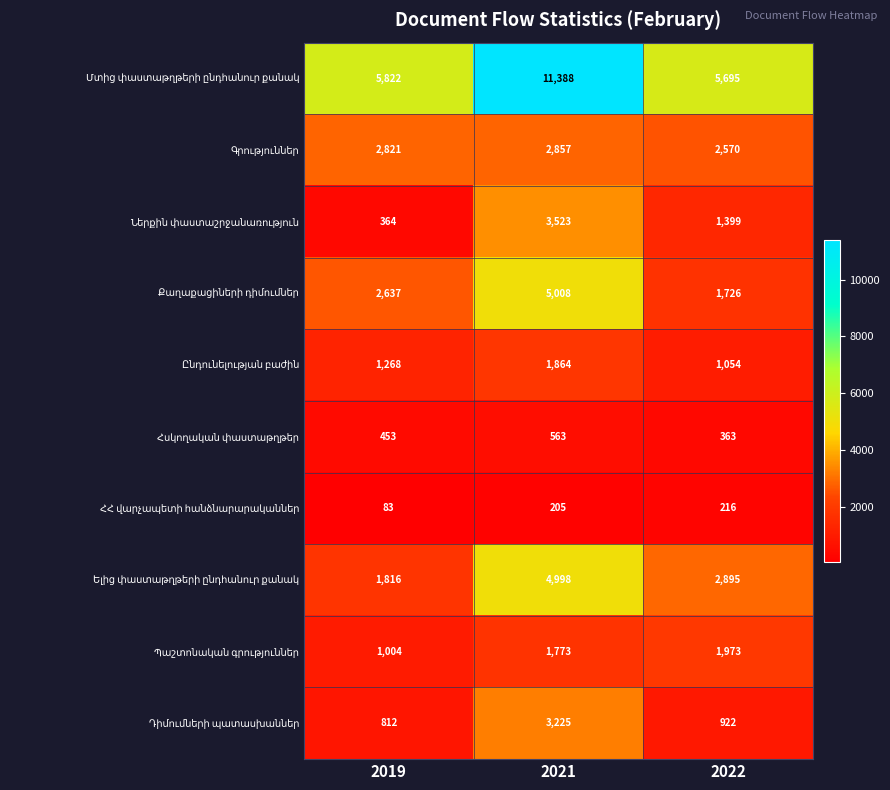

What is the difference between the highest and lowest values at 2021?

11183